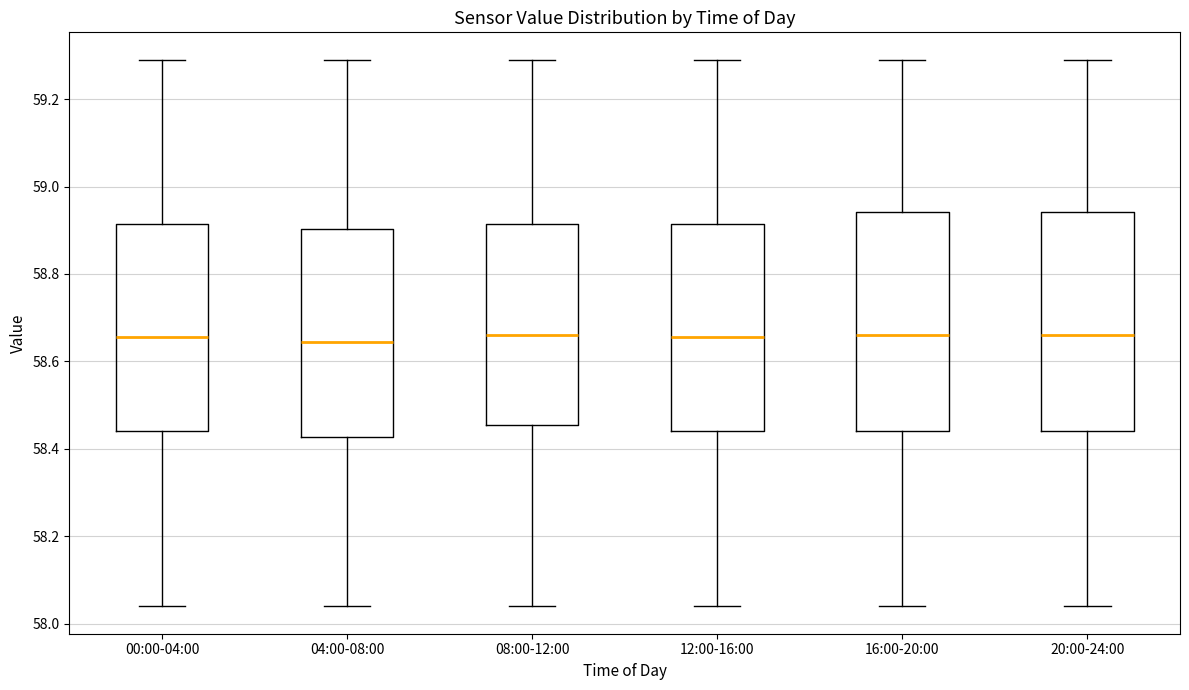

Reading left to right, read every box against the y-axis: the position of its median line, the range the box covers, and the ends of its whiskers. The values are not printed on the chart, so give them approximately, as read against the axis.

00:00-04:00: median 58.66, box 58.44 to 58.92, whiskers 58.04 to 59.30
04:00-08:00: median 58.64, box 58.42 to 58.90, whiskers 58.04 to 59.30
08:00-12:00: median 58.66, box 58.46 to 58.92, whiskers 58.04 to 59.30
12:00-16:00: median 58.66, box 58.44 to 58.92, whiskers 58.04 to 59.30
16:00-20:00: median 58.66, box 58.44 to 58.94, whiskers 58.04 to 59.30
20:00-24:00: median 58.66, box 58.44 to 58.94, whiskers 58.04 to 59.30